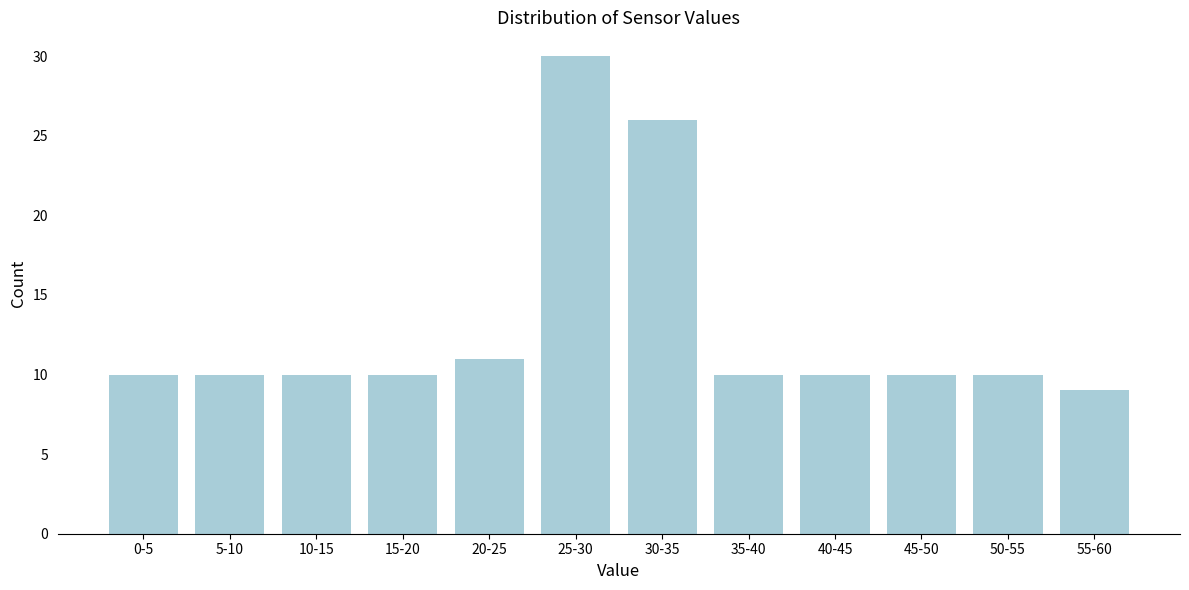

Reading left to right, list all the values displayed in this chart.

0-5=10	5-10=10	10-15=10	15-20=10	20-25=11	25-30=30	30-35=26	35-40=10	40-45=10	45-50=10	50-55=10	55-60=9